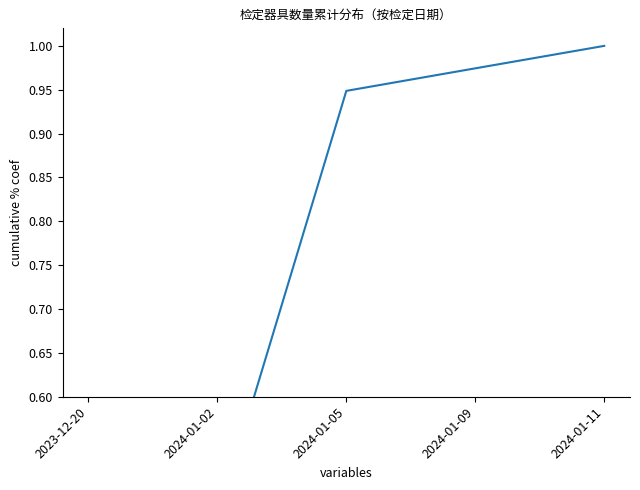

What is the change in value from 2023-12-20 to 2024-01-11?

+0.6